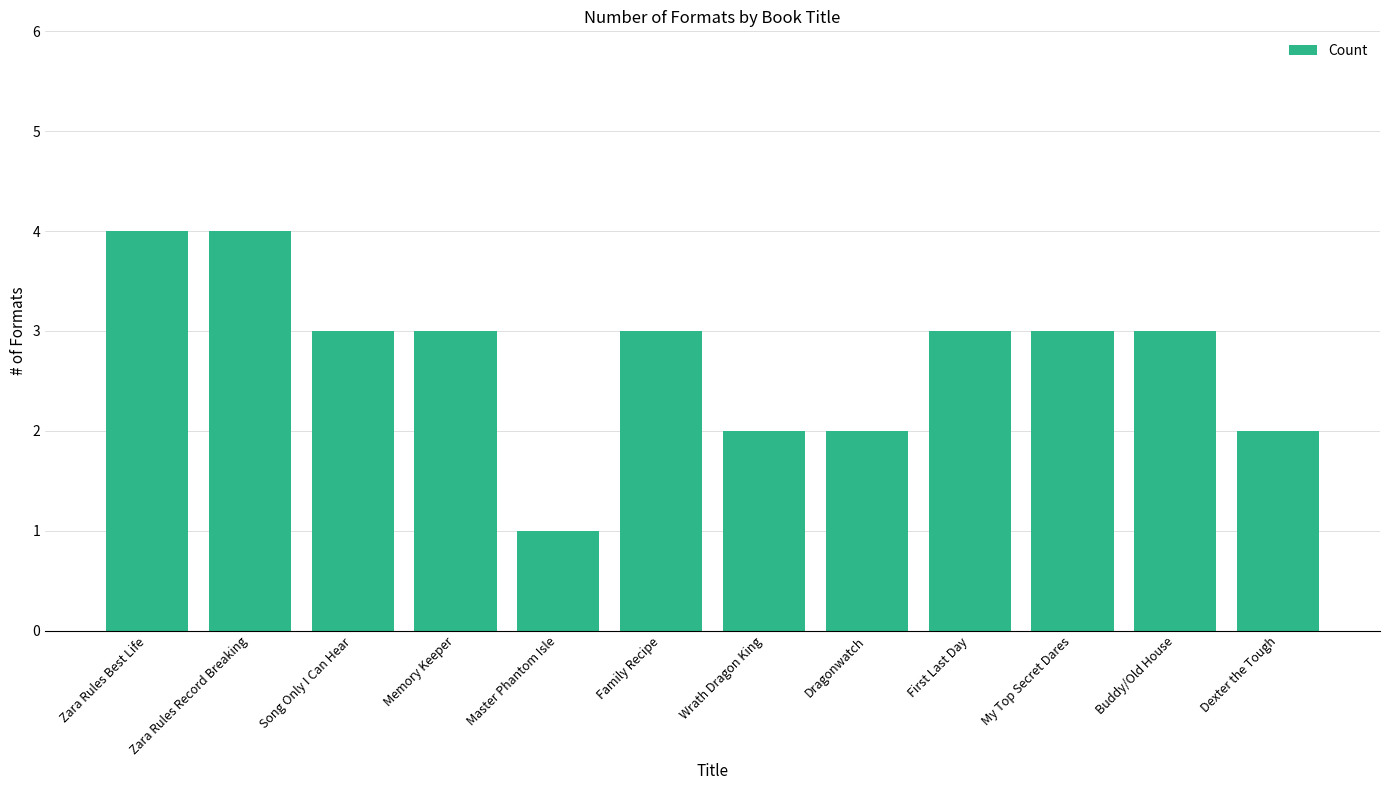

What is the label of the 11th bar from the right?

Zara Rules Record Breaking